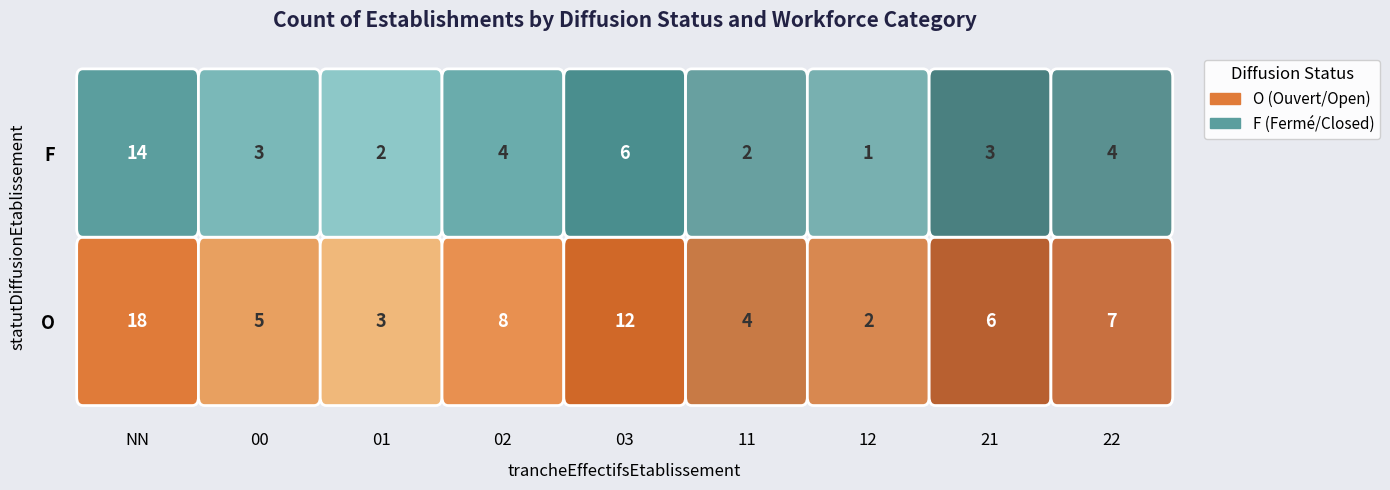

List the labels in order of value, smallest first.

F_12, O_12, F_01, F_11, O_01, F_00, F_21, O_11, F_02, F_22, O_00, O_21, F_03, O_22, O_02, O_03, F_NN, O_NN